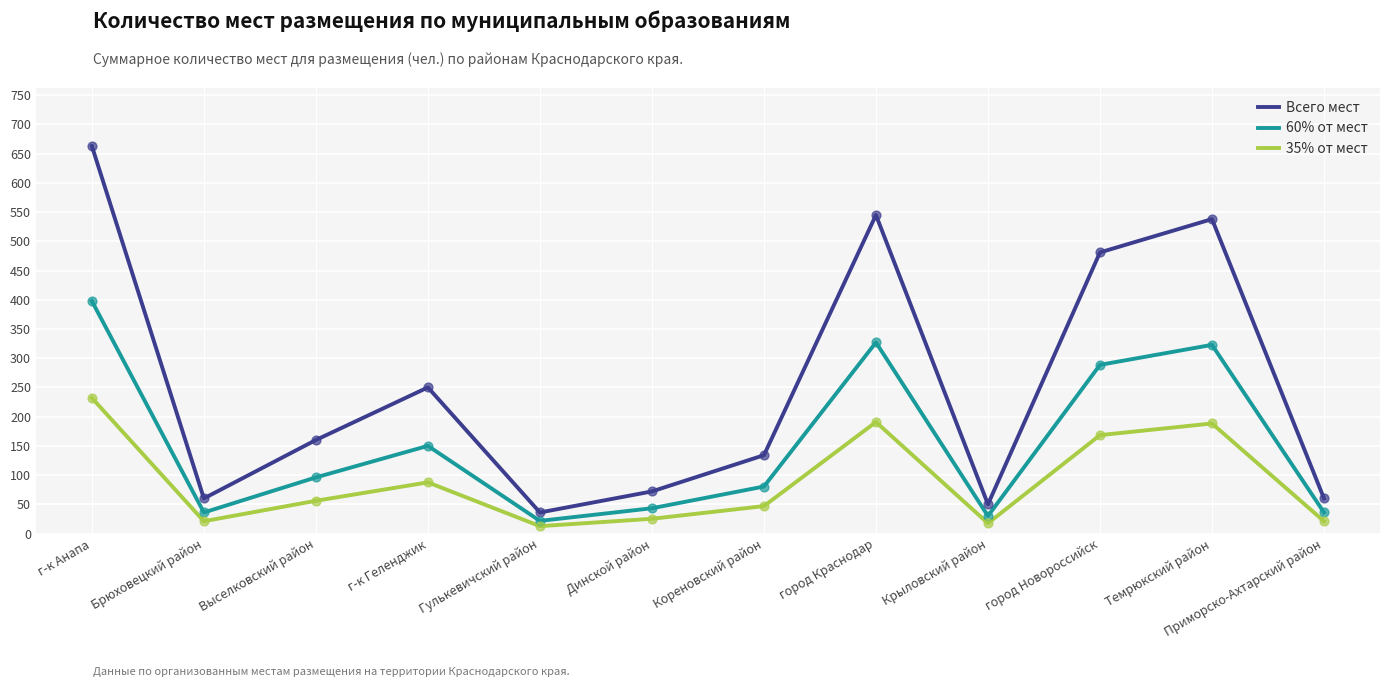

At which category is the sum across all series the highest?

г-к Анапа